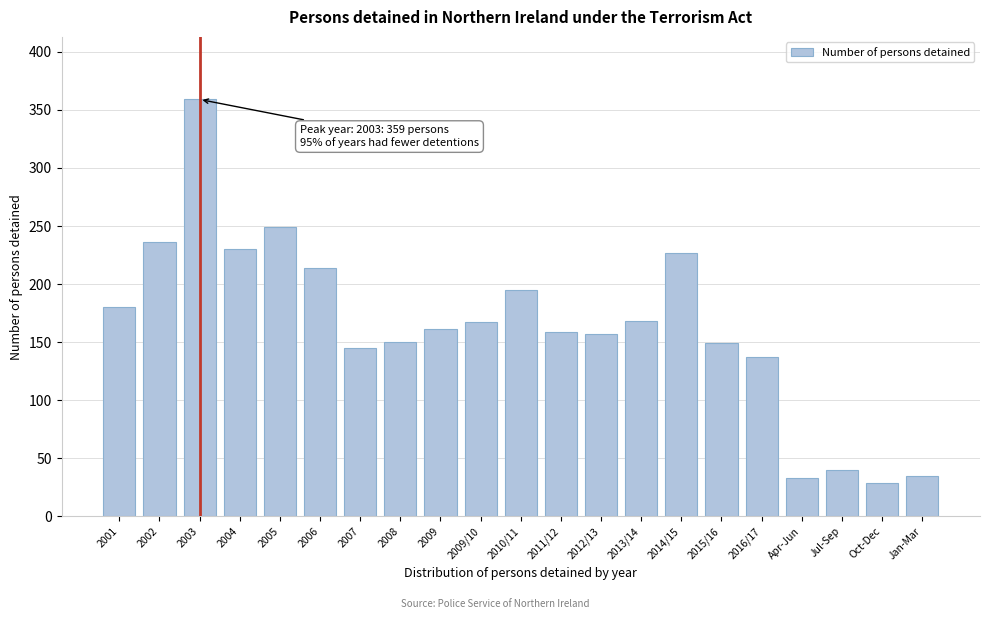

What is the greatest value displayed?

359